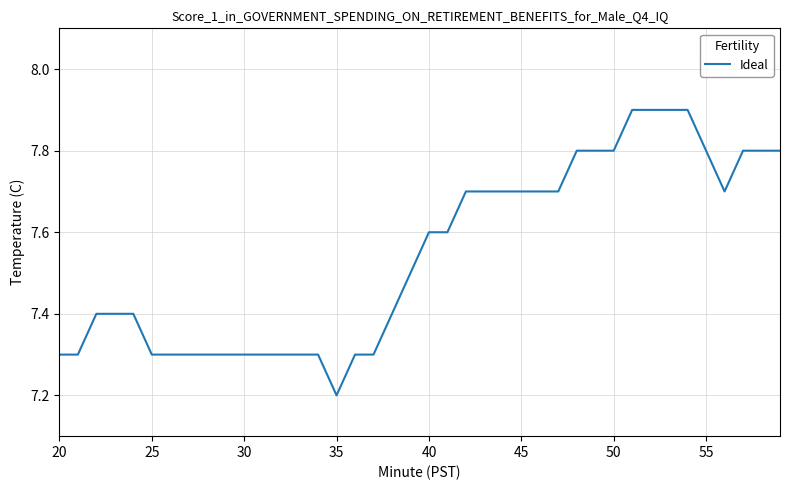

Reading right to left, what are all the values shown in this chart?

7.8	7.8	7.8	7.7	7.8	7.9	7.9	7.9	7.9	7.8	7.8	7.8	7.7	7.7	7.7	7.7	7.7	7.7	7.6	7.6	7.5	7.4	7.3	7.3	7.2	7.3	7.3	7.3	7.3	7.3	7.3	7.3	7.3	7.3	7.3	7.4	7.4	7.4	7.3	7.3